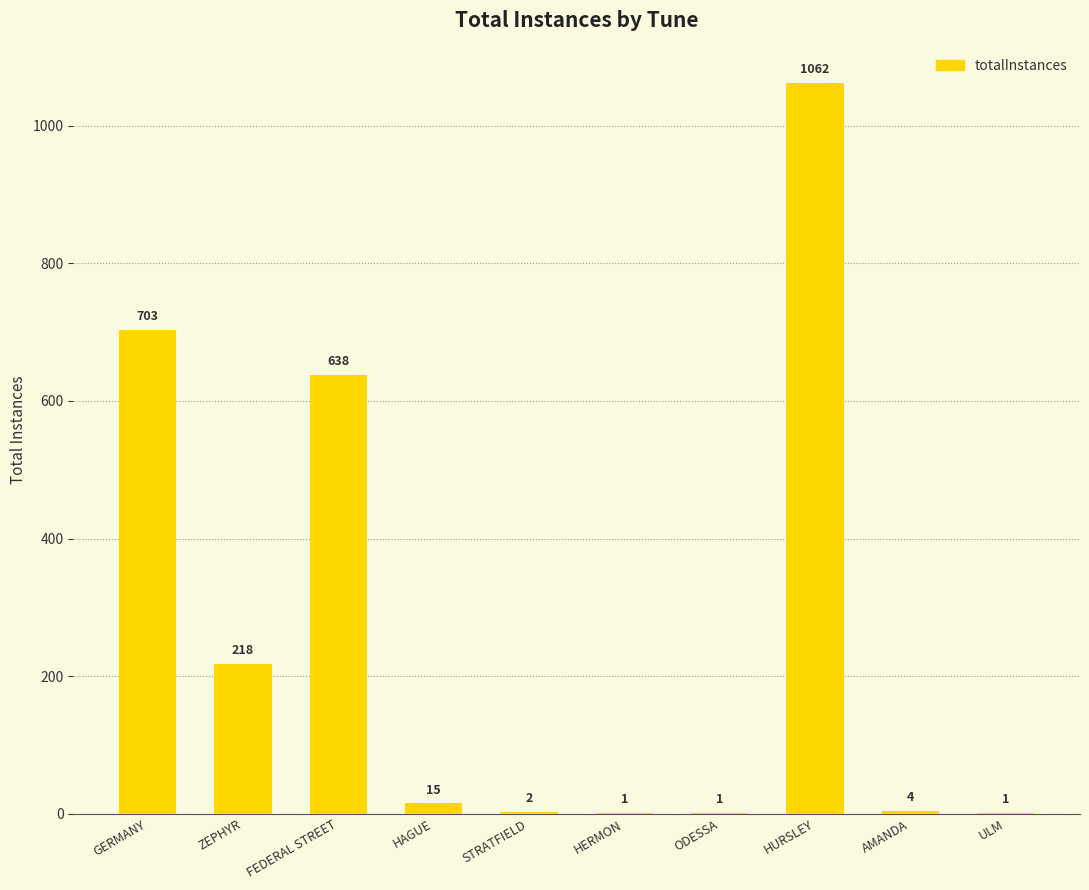

How many values are below 15?

5